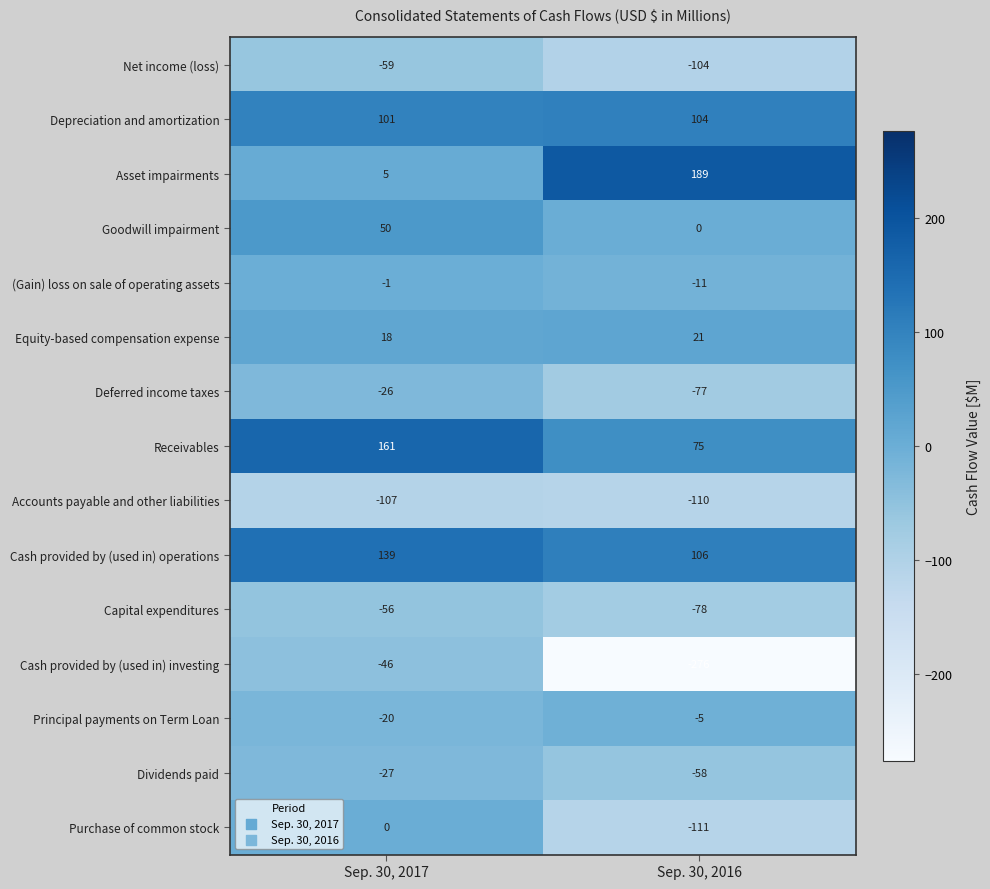

Which label corresponds to the smallest value in the chart?

Sep. 30, 2016